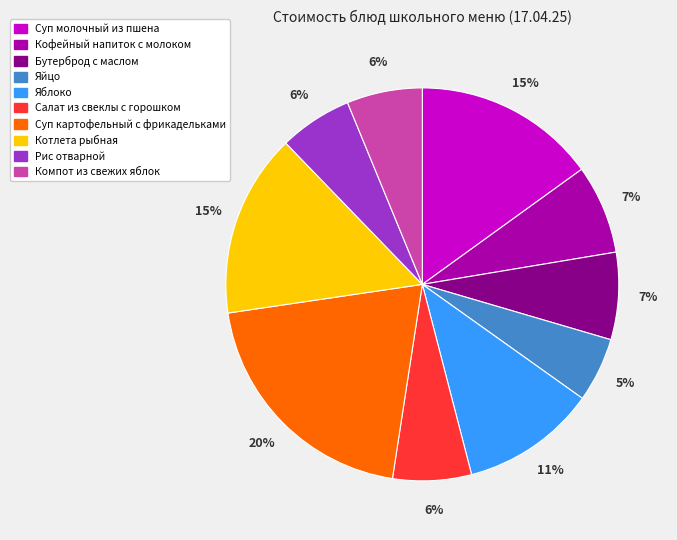

Approximately how many times larger is the value at Бутерброд с маслом compared to Суп молочный из пшена?

0.5